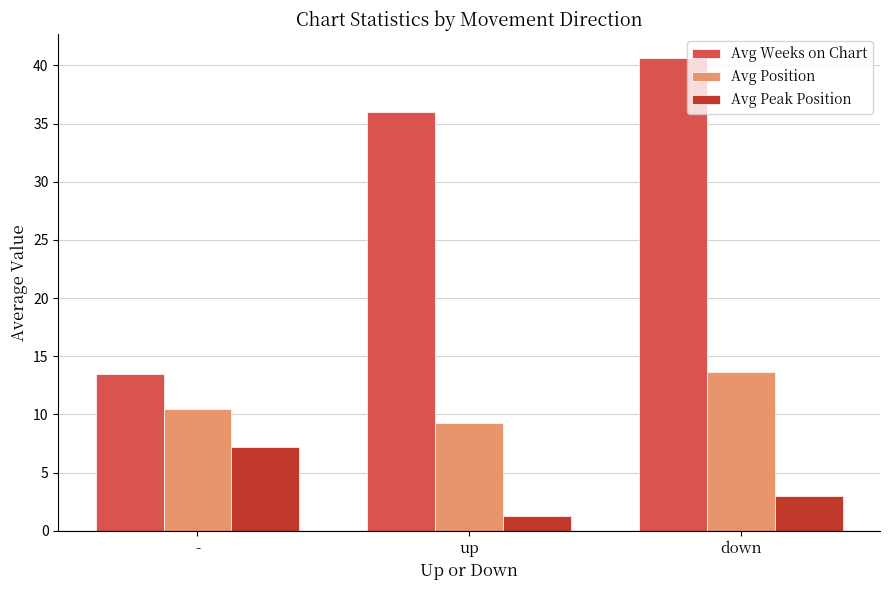

Rank the series at up from highest to lowest value.

Avg Weeks on Chart, Avg Position, Avg Peak Position